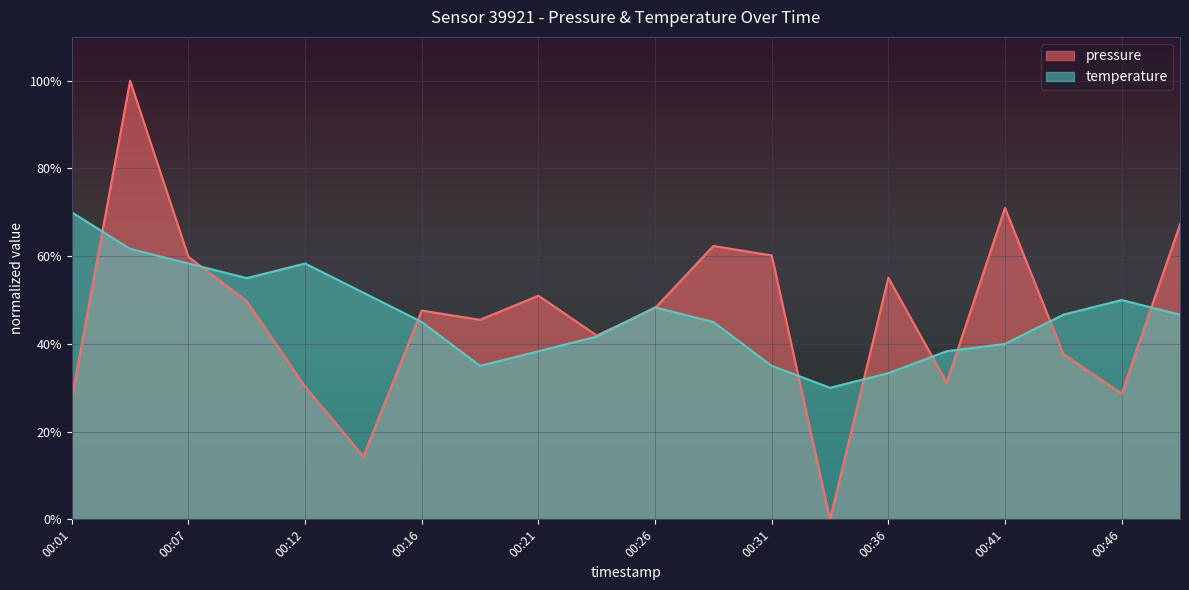

Reading left to right, list all the values displayed in this chart.

pressure: 27.6	100.0	59.8	49.7	30.3	14.3	47.6	45.5	51.0	41.9	48.2	62.3	60.2	0.0	55.1	31.2	71.0	37.7	28.7	67.3
temperature: 70.0	61.7	58.3	55.0	58.3	51.7	45.0	35.0	38.3	41.7	48.3	45.0	35.0	30.0	33.3	38.3	40.0	46.7	50.0	46.7